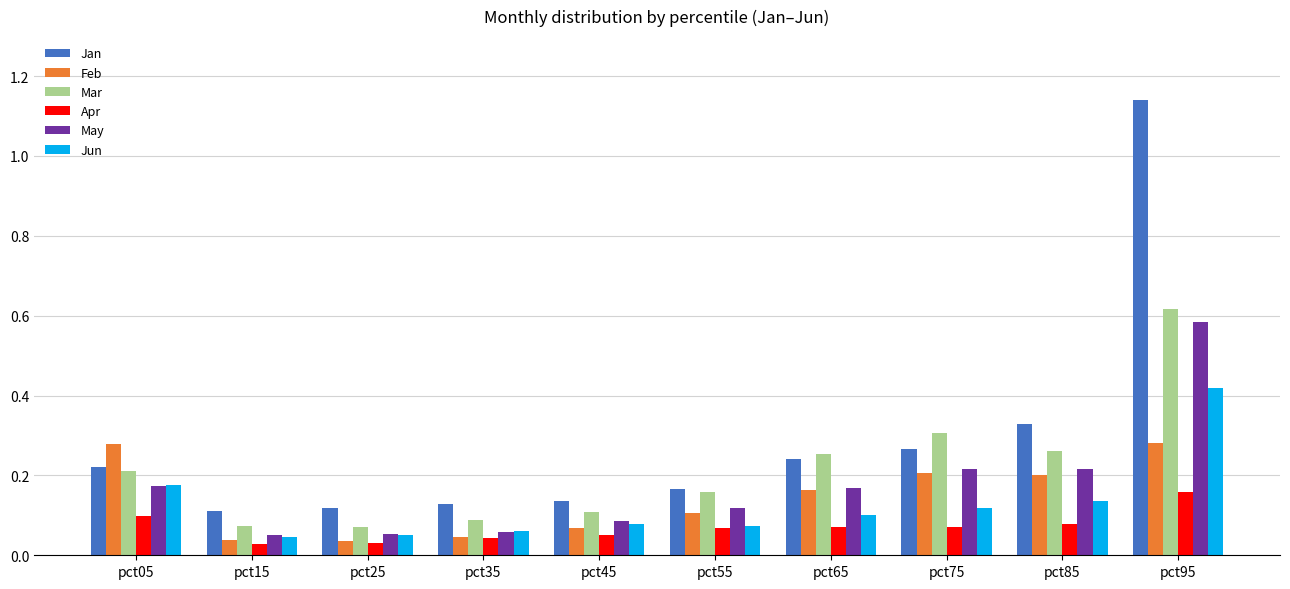

Which category has the highest value across all series?

pct95